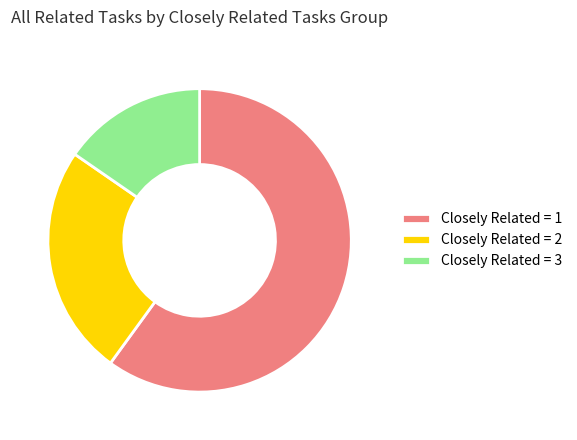

Do Closely Related = 2 and Closely Related = 3 together represent more than half of the pie?

No